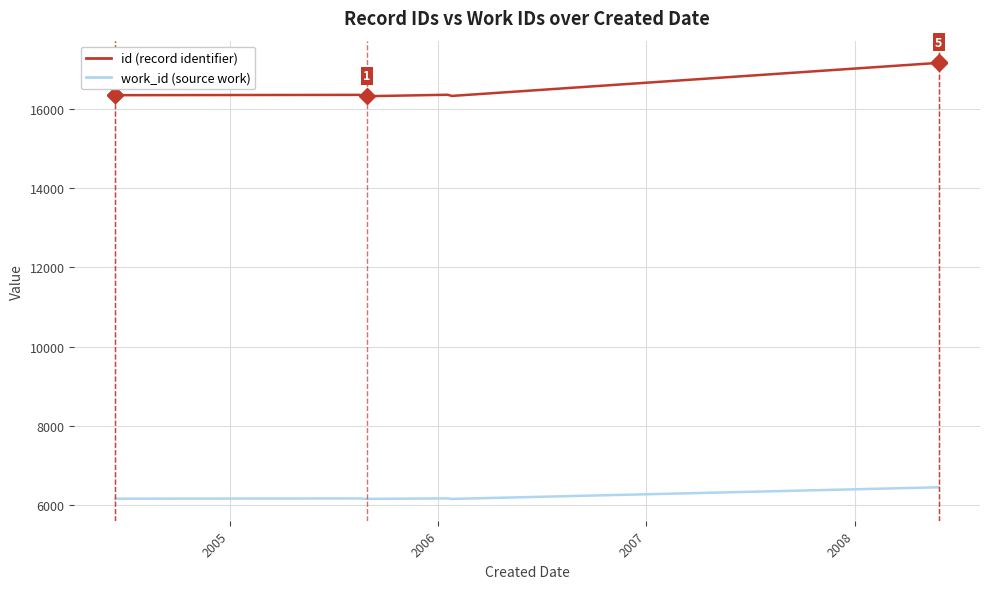

What is the value of the id point at the 10th from the left?

17161